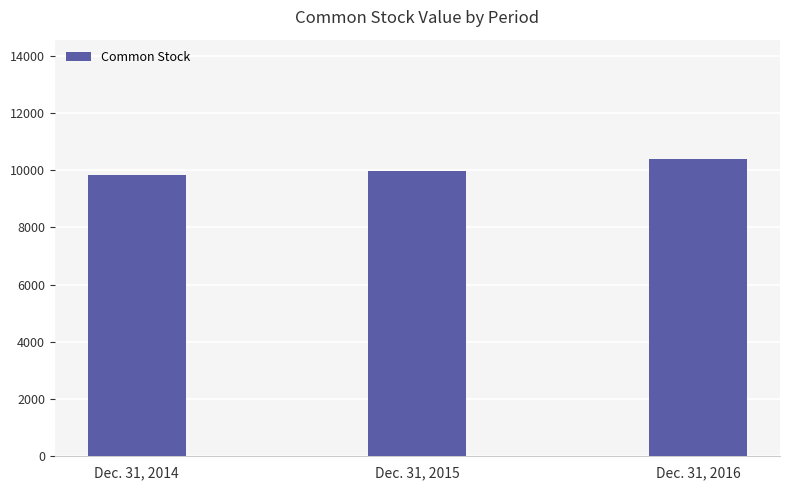

The value at Dec. 31, 2016 is 10403. True or false?

True